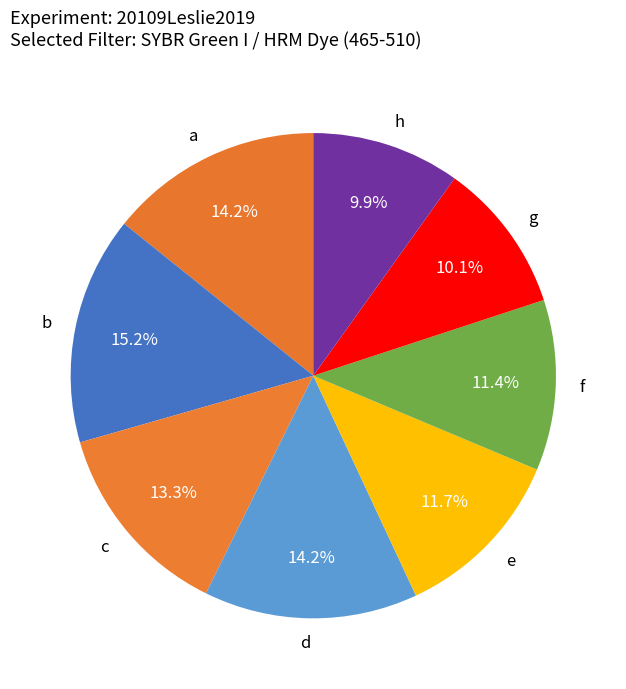

How much of the chart is everything except e?

88.3%